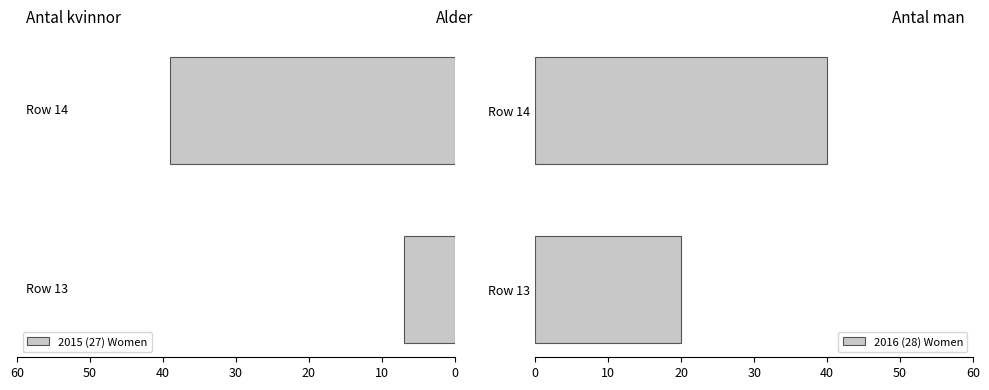

What is the average value of the 2016 (28) Women series?

30